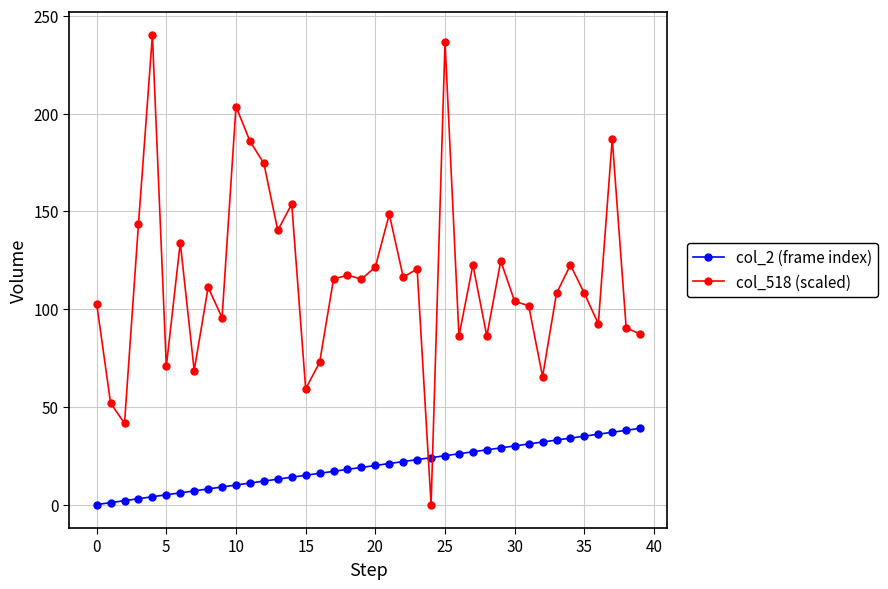

True or false: col_518 (scaled) has more than 0 points higher than both neighbors.

True